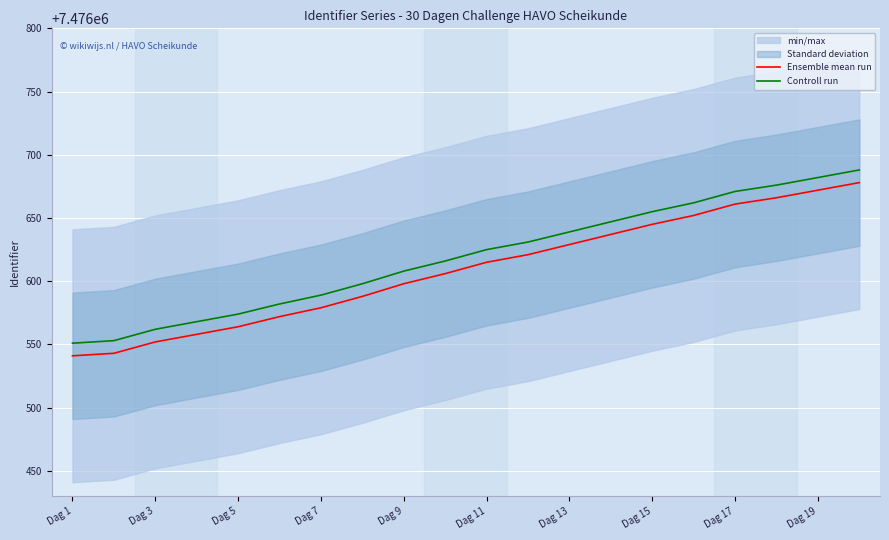

At which label does Ensemble mean run first exceed 7476615?

11